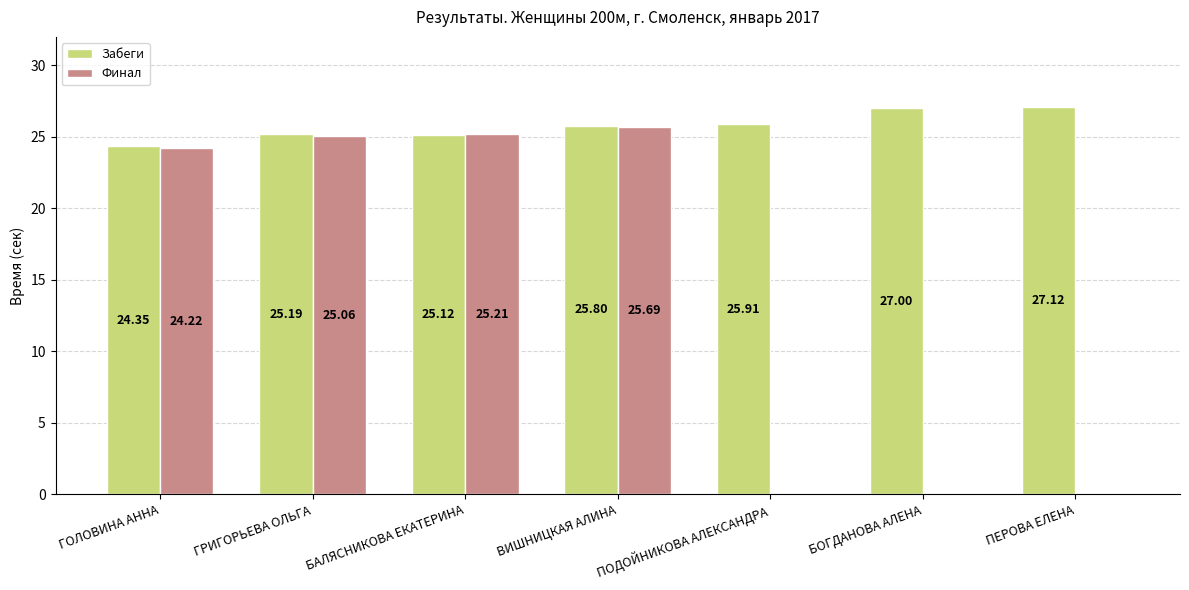

What is the highest value of the Финал series?

25.7